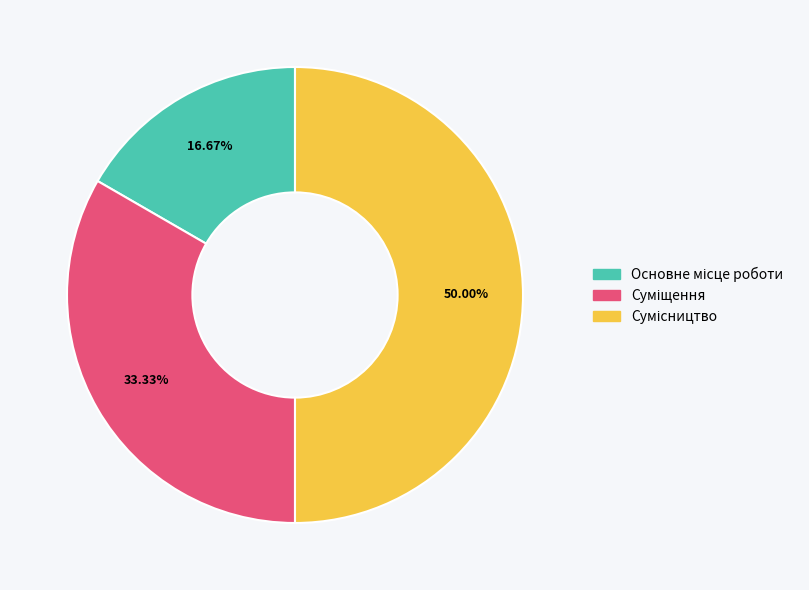

To the nearest percent, what percentage of the pie is Основне місце роботи?

17%